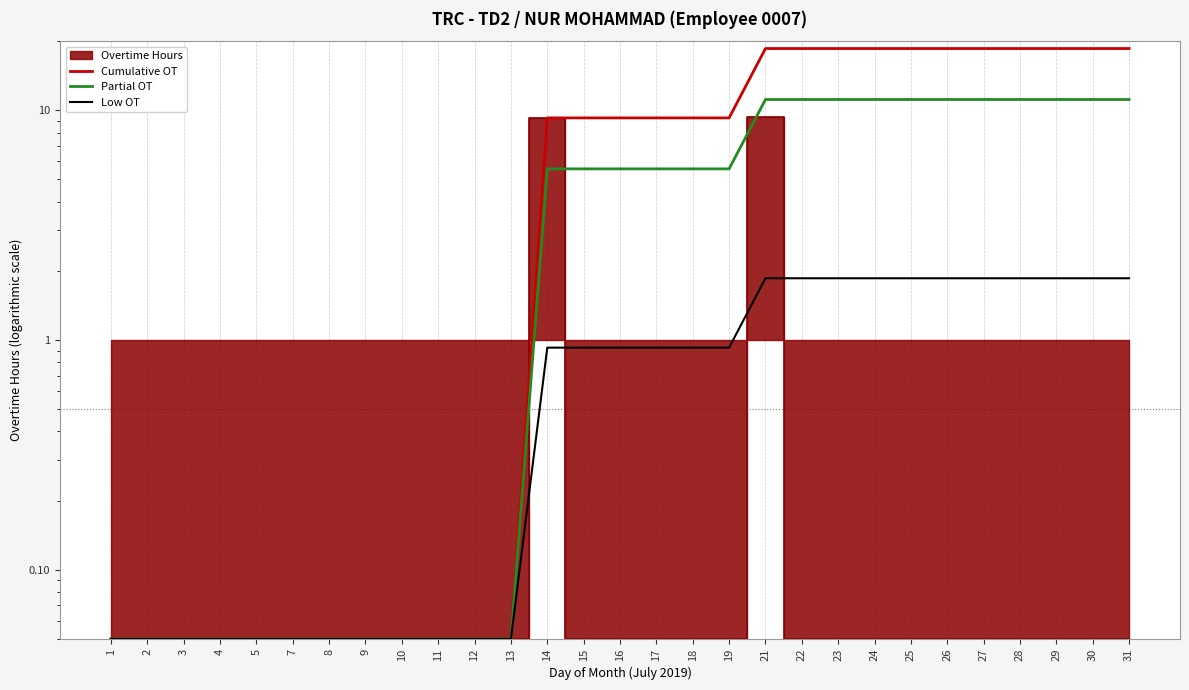

The Partial OT series shows 4.7 at 28. True or false?

False